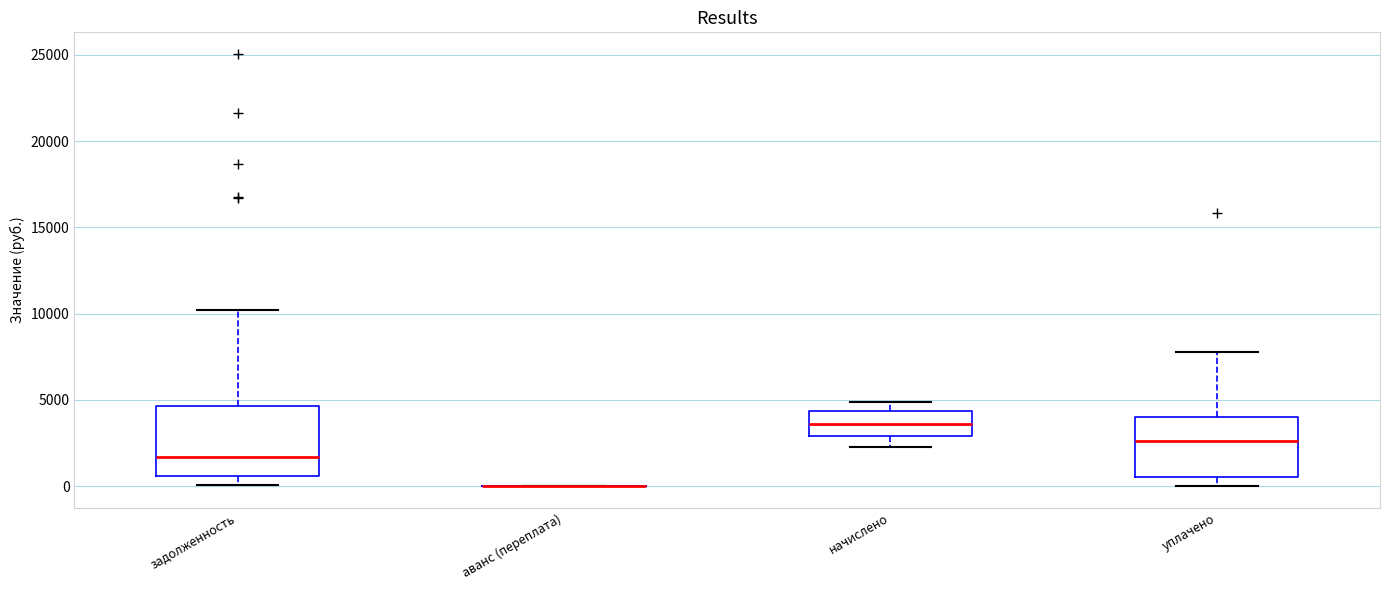

Reading left to right, read every box against the y-axis: the position of its median line, the range the box covers, and the ends of its whiskers. The values are not printed on the chart, so give them approximately, as read against the axis.

задолженность: median 1500, box 500 to 4500, whiskers 0 to 10000
аванс (переплата): box collapsed to a line at 0, whiskers 0 to 0
начислено: median 3500, box 3000 to 4500, whiskers 2500 to 5000
уплачено: median 2500, box 500 to 4000, whiskers 0 to 8000